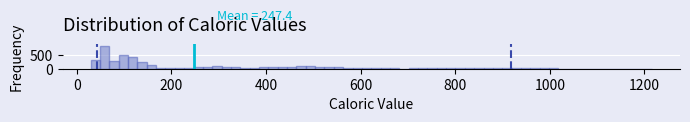

Read against the x-axis, roughly where is the centre of the tallest bar?

60